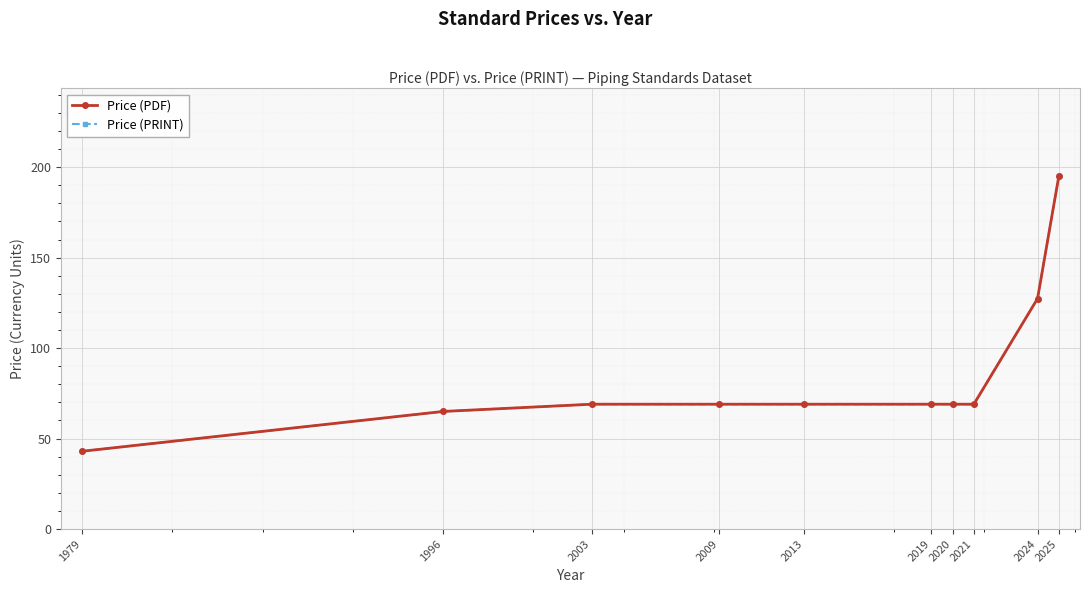

True or false: Price (PRINT) and Price (PDF) cross at least once.

False